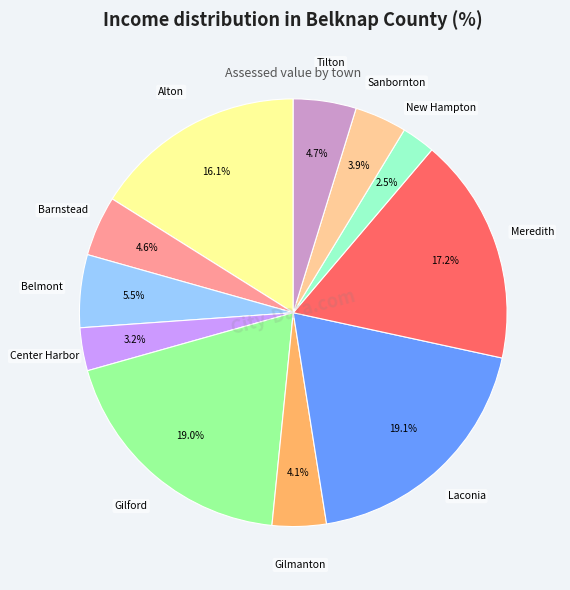

Does Barnstead account for over 50% of the chart?

No